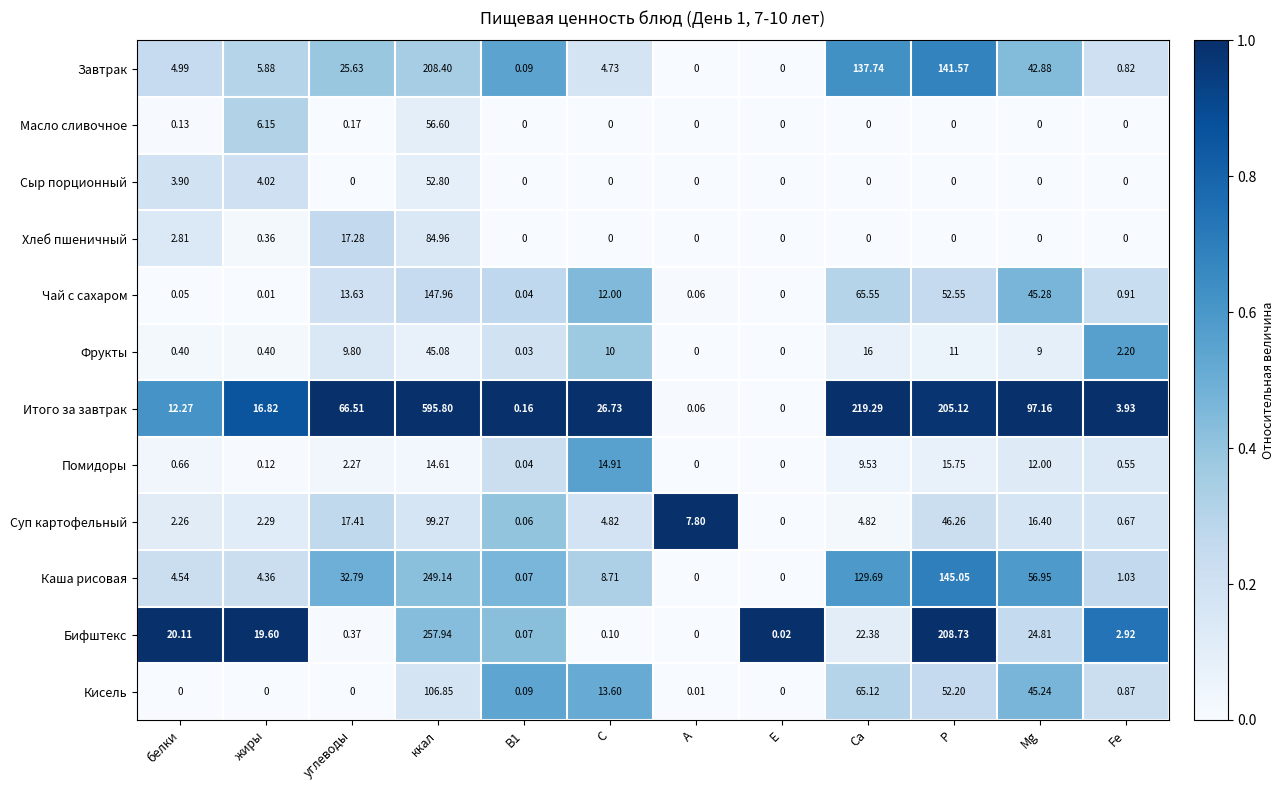

At which label is Завтрак closest to 104?

Са